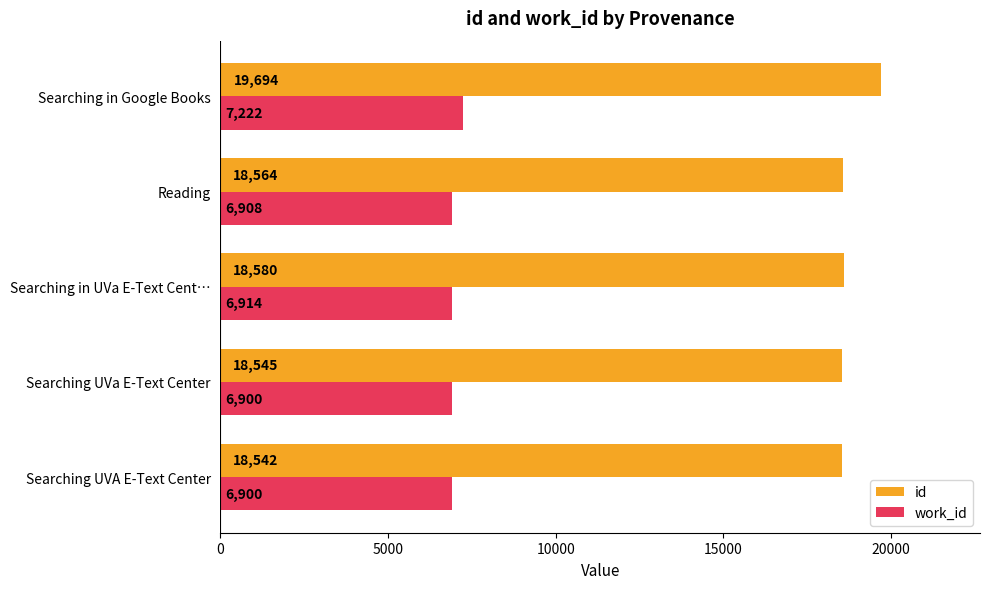

List the labels in order of id value, smallest first.

Searching UVA E-Text Center, Searching UVa E-Text Center, Reading, Searching in UVa E-Text Cent…, Searching in Google Books